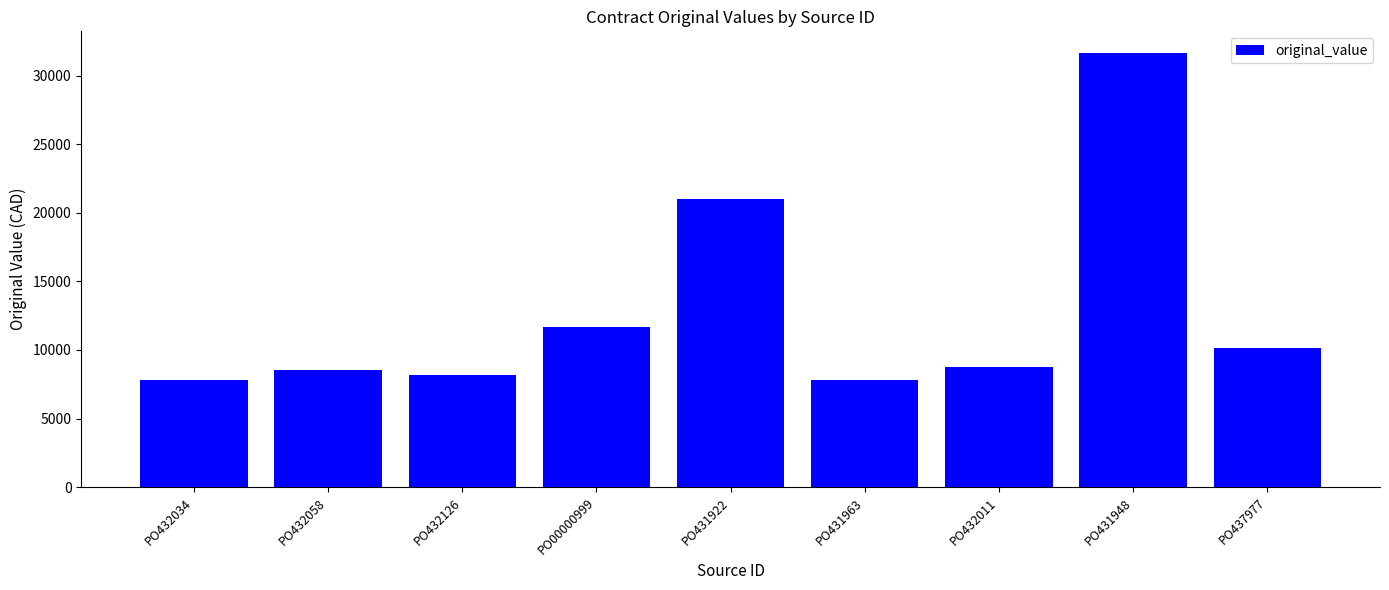

At which label is the value closest to 19718?

PO431922